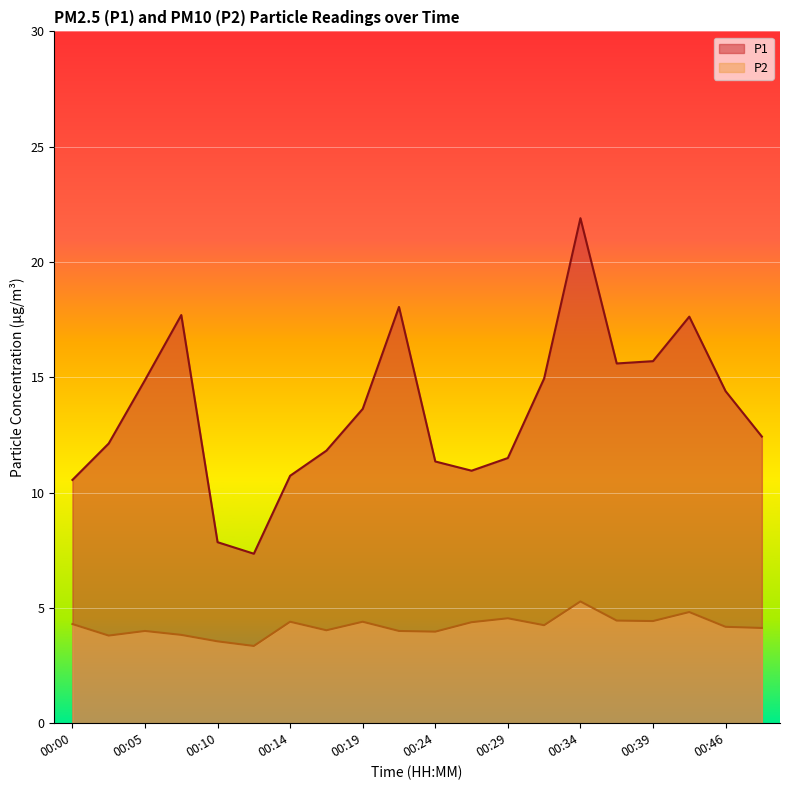

Which series changed the most between 00:14 and 00:19?

P1